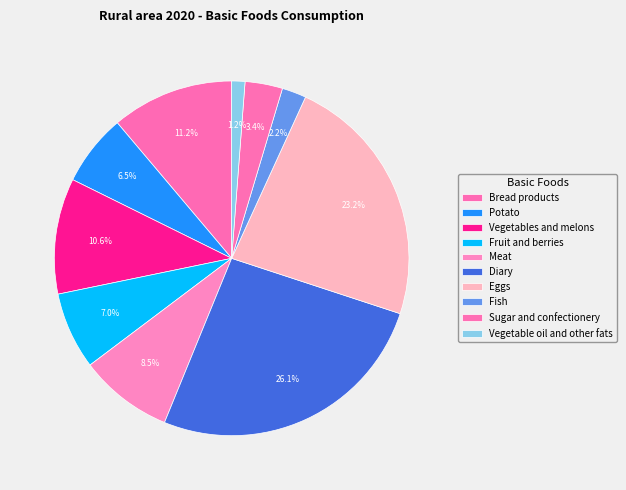

What portion of the pie excludes Fruit and berries?

93.0%